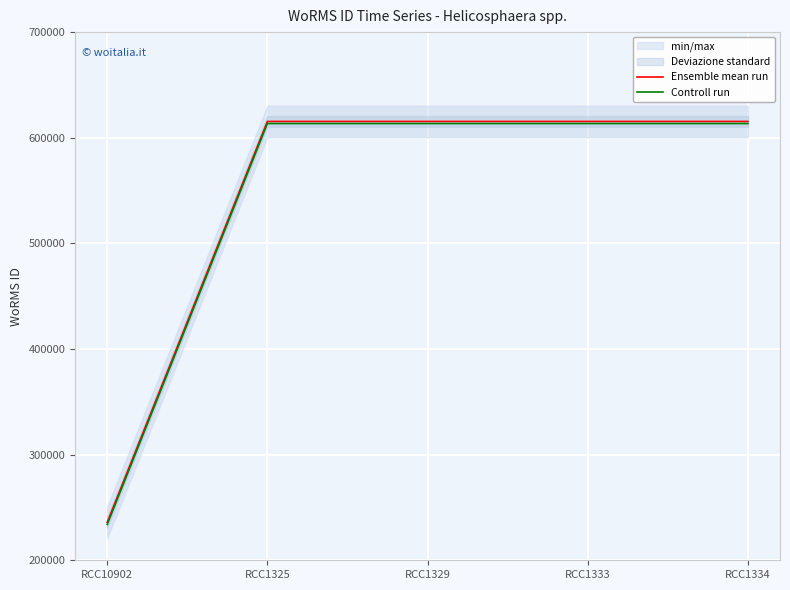

What is the total value across all series at RCC1329?

1228870